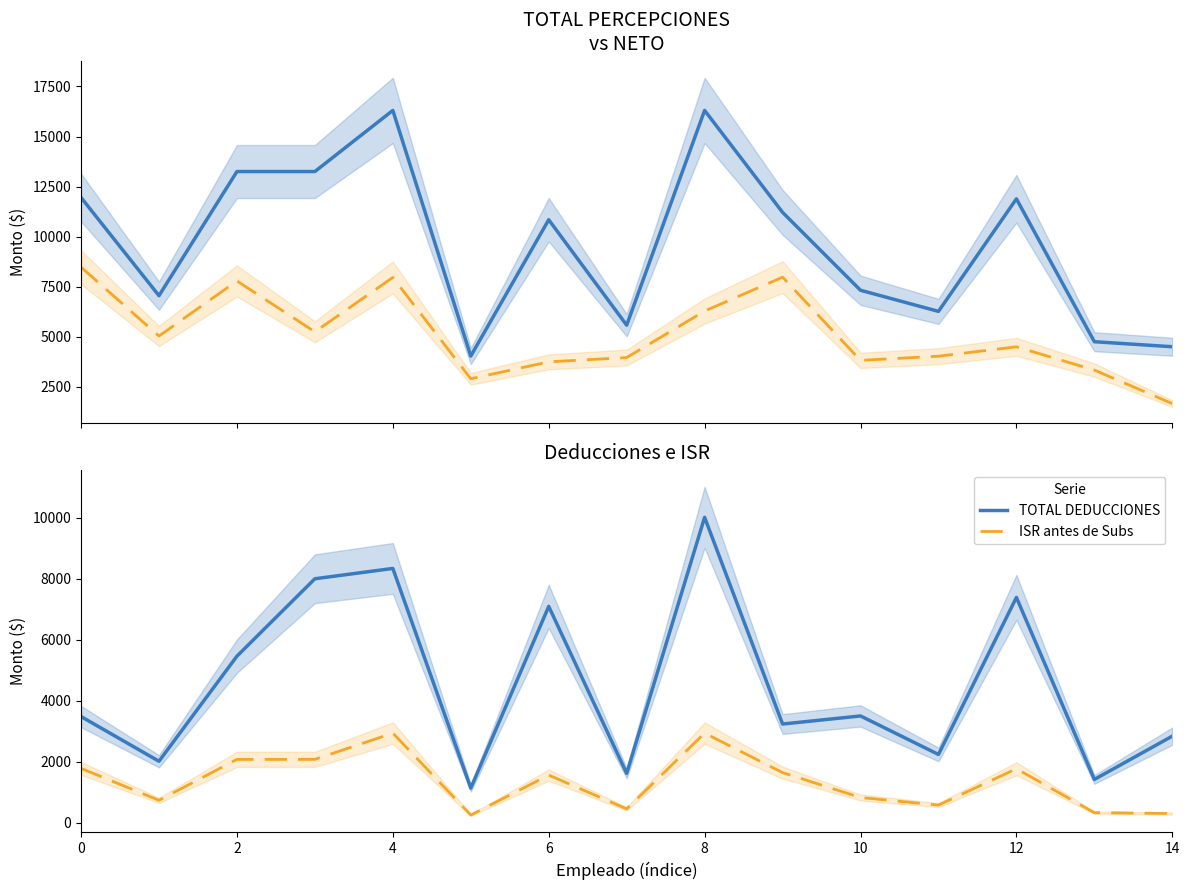

Reading right to left, extract all data points from this chart.

TOTAL PERCEPCIONES: 4499.4	4750.7	11886.9	6265.6	7320.4	11211.6	16303.2	5575.8	10842.4	4034.5	16303.2	13249.7	13249.7	7049.8	11954.3
NETO: 1659.7	3333.3	4495.1	4027.3	3818.8	7974.7	6282.2	3959.0	3744.9	2900.5	7959.5	5244.9	7785.9	5035.0	8472.4
TOTAL DEDUCCIONES: 2839.7	1417.4	7391.8	2238.2	3501.7	3236.9	10021.0	1616.8	7097.6	1134.0	8343.7	8004.8	5463.8	2014.8	3481.8
ISR antes de Subs: 299.9	327.3	1770.1	576.0	824.9	1642.6	2938.1	452.4	1560.4	249.3	2938.1	2076.0	2076.0	733.6	1781.2